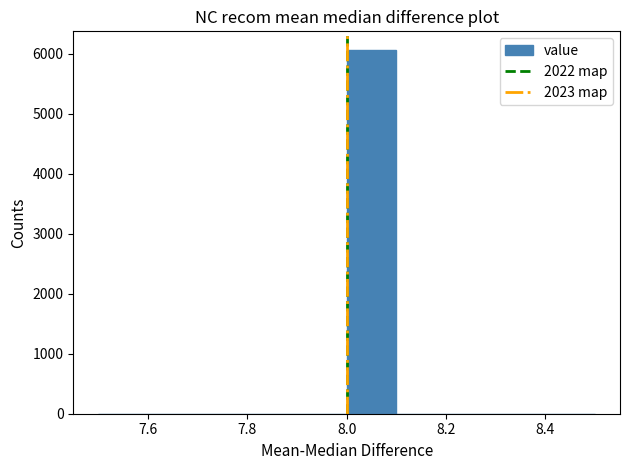

Over which range of the x-axis is the bar tallest?

8.0 to 8.1